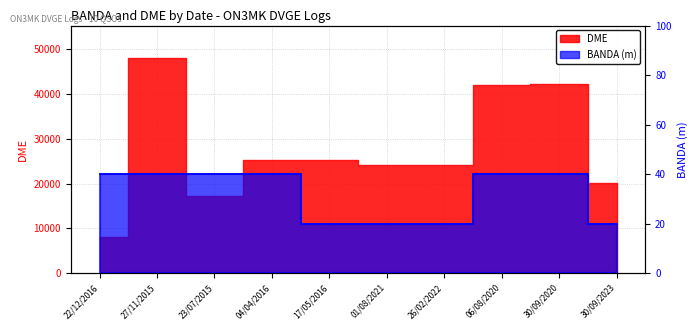

What position from the right is 30/09/2020?

2